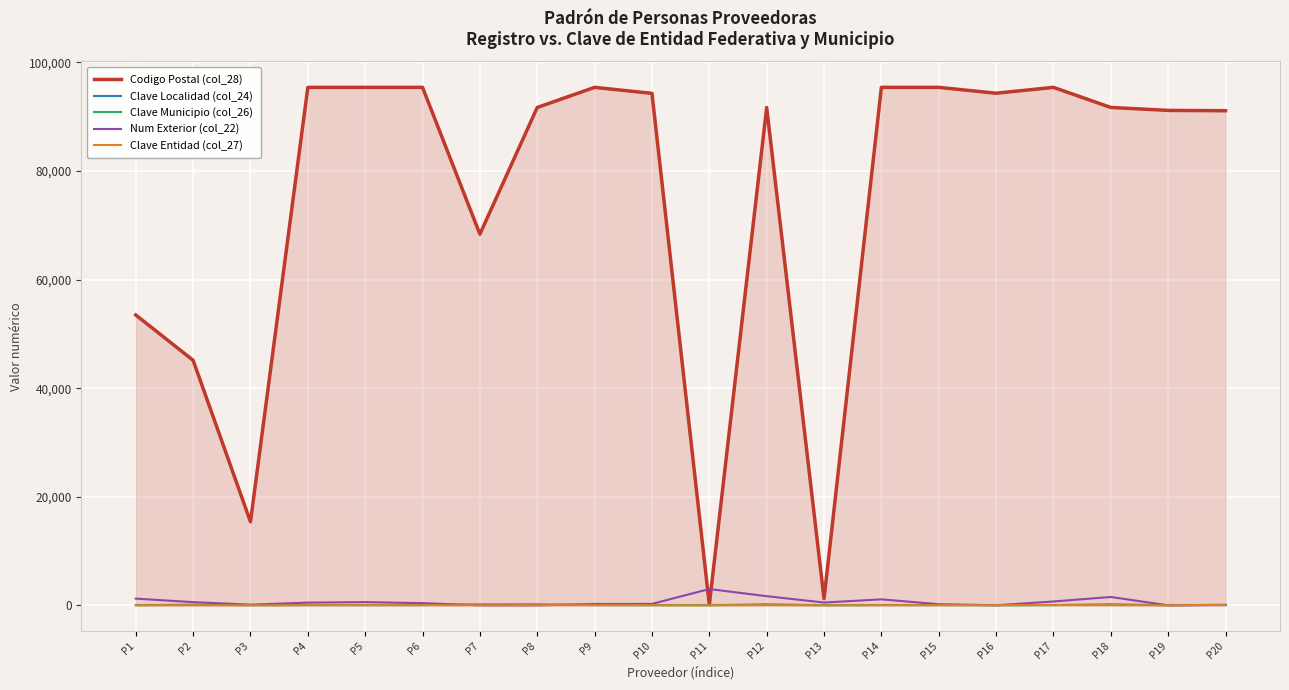

What is the difference between the highest and lowest values at P5?

95399